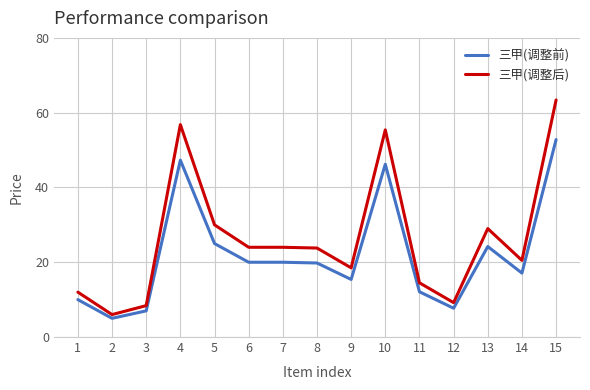

Where is the first local maximum for 三甲(调整前)?

4